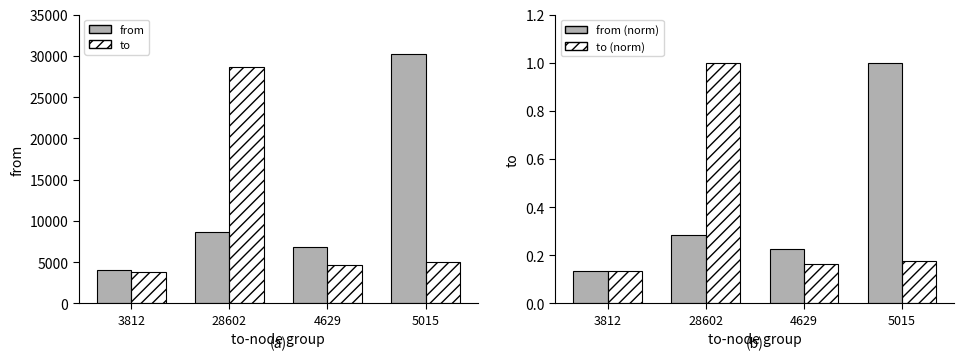

What is the maximum value shown in the chart?

30263.0